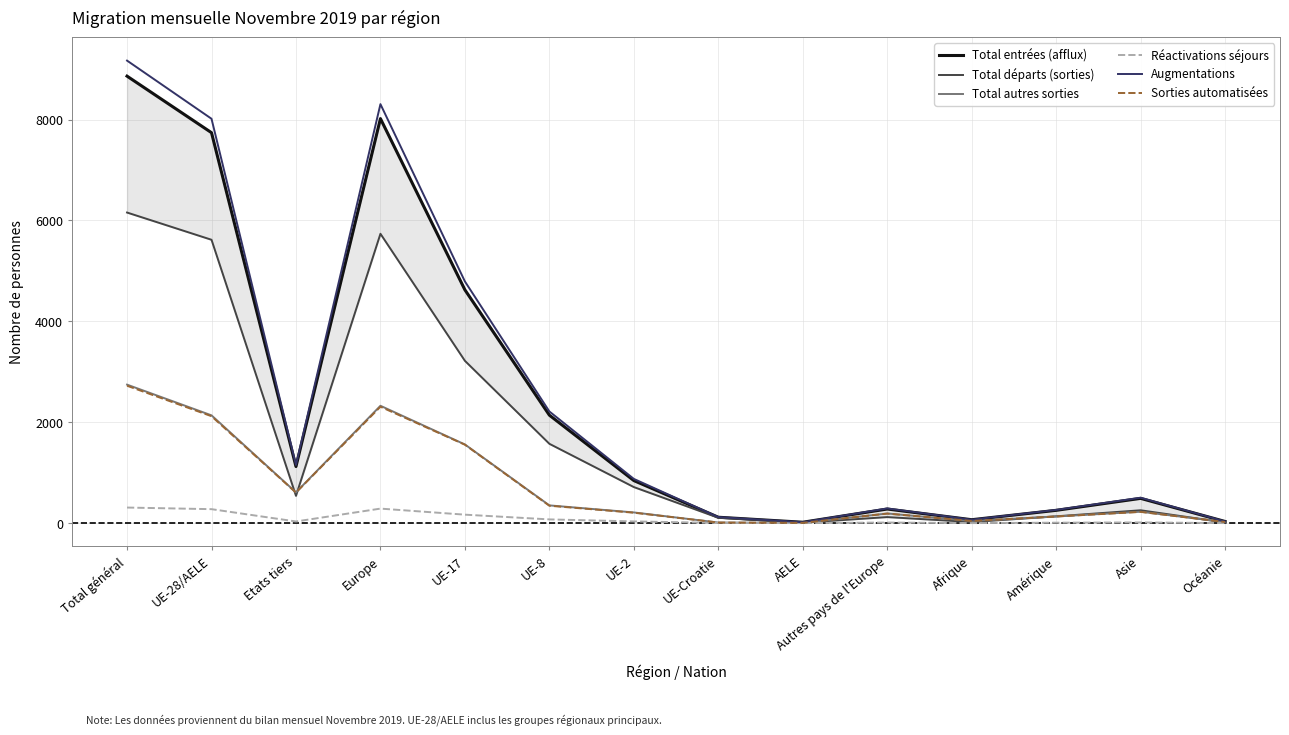

True or false: Total entrées (afflux) and Total autres sorties cross at least once.

False